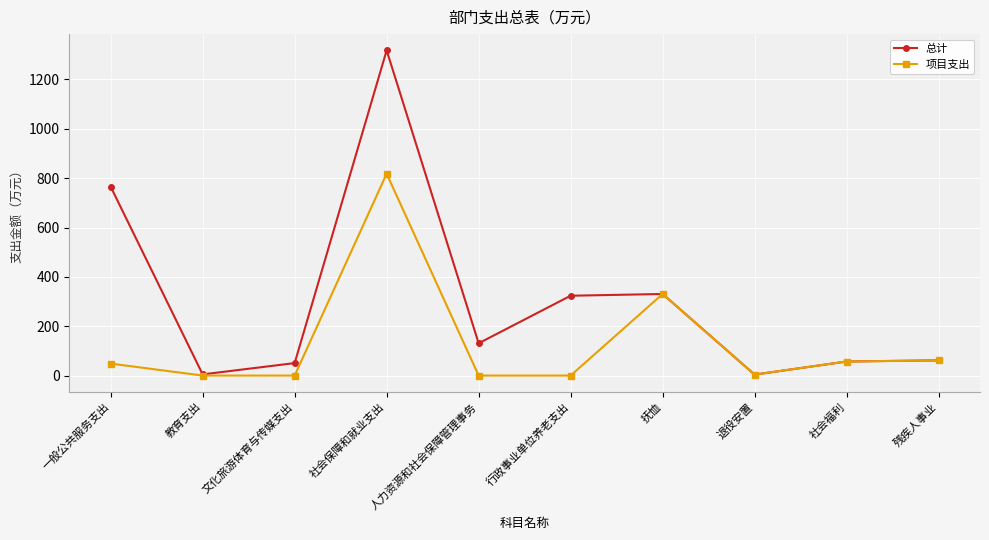

At which label is 项目支出 closest to 408?

抚恤